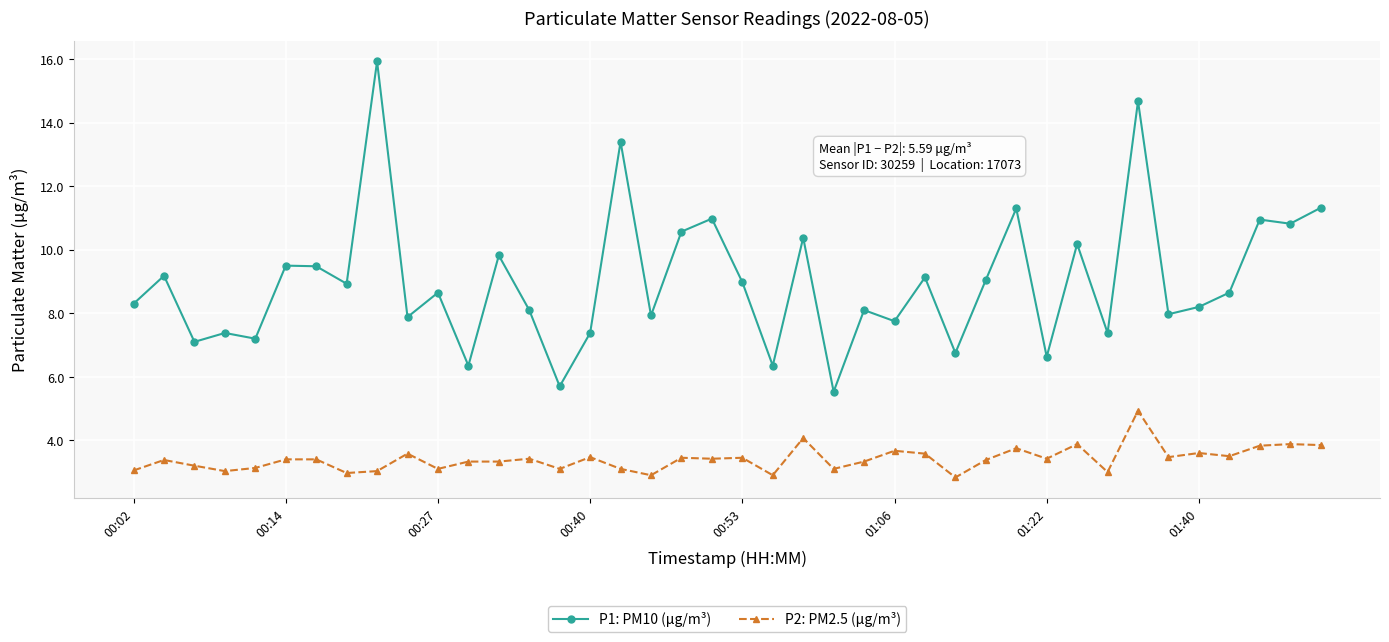

True or false: P2: PM2.5 (μg/m³) and P1: PM10 (μg/m³) cross at least once.

False